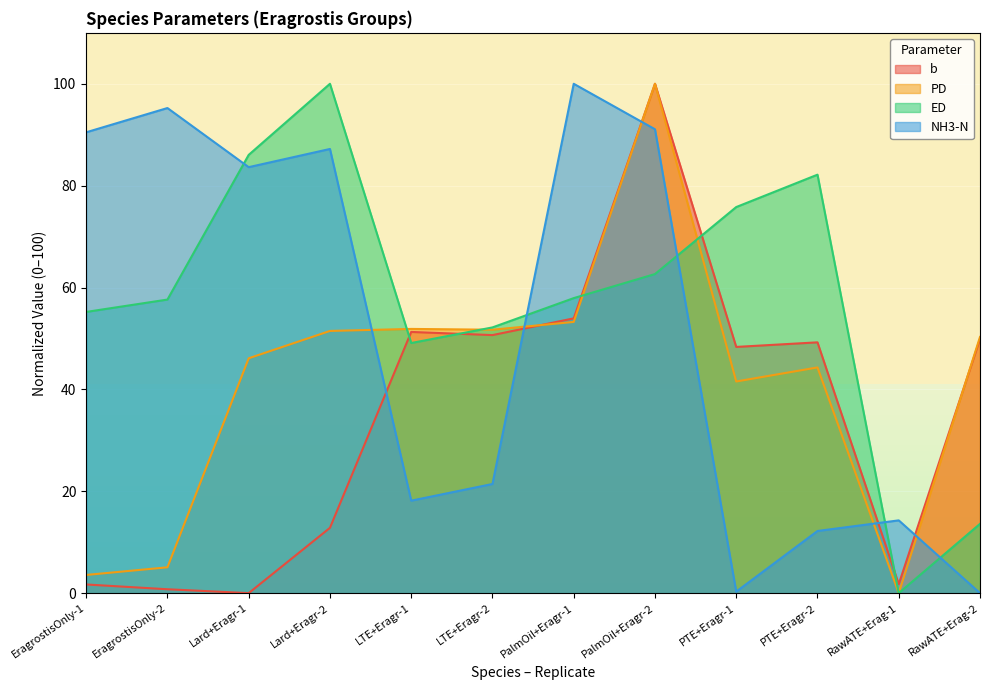

Is it true that b equals 79.9 at PalmOil+Eragr-1?

False